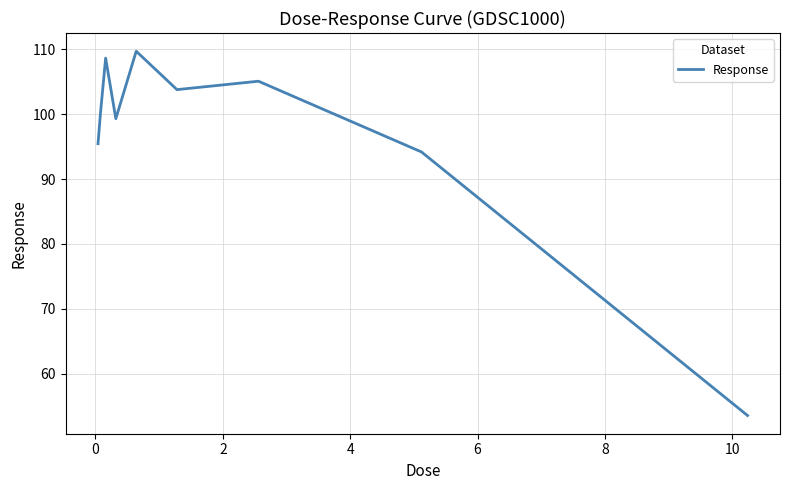

What is the minimum value shown in the chart?

53.6